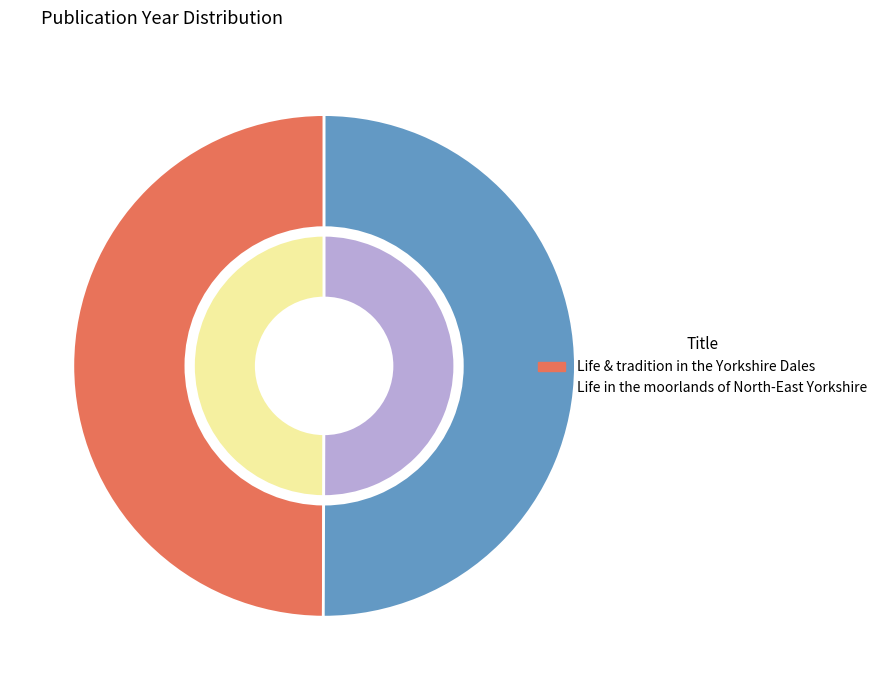

The Life & tradition in the Yorkshire Dales slice represents 61% of the pie. True or false?

False